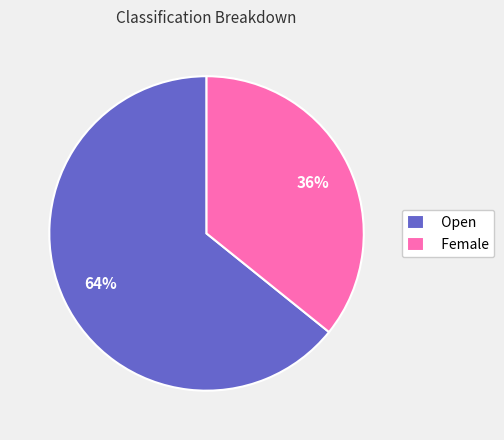

What is the smallest slice in the pie chart?

Female